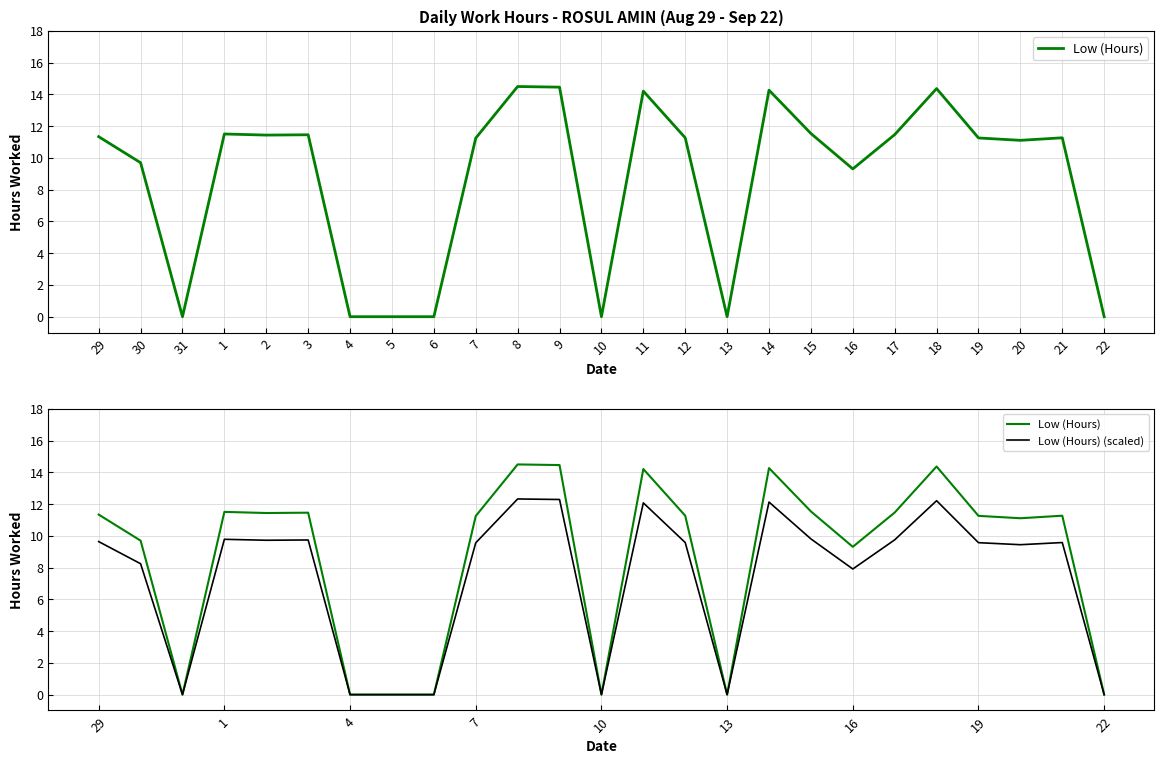

Rank the series by their average value, from highest to lowest.

Low (Hours), Low (Hours) (scaled)